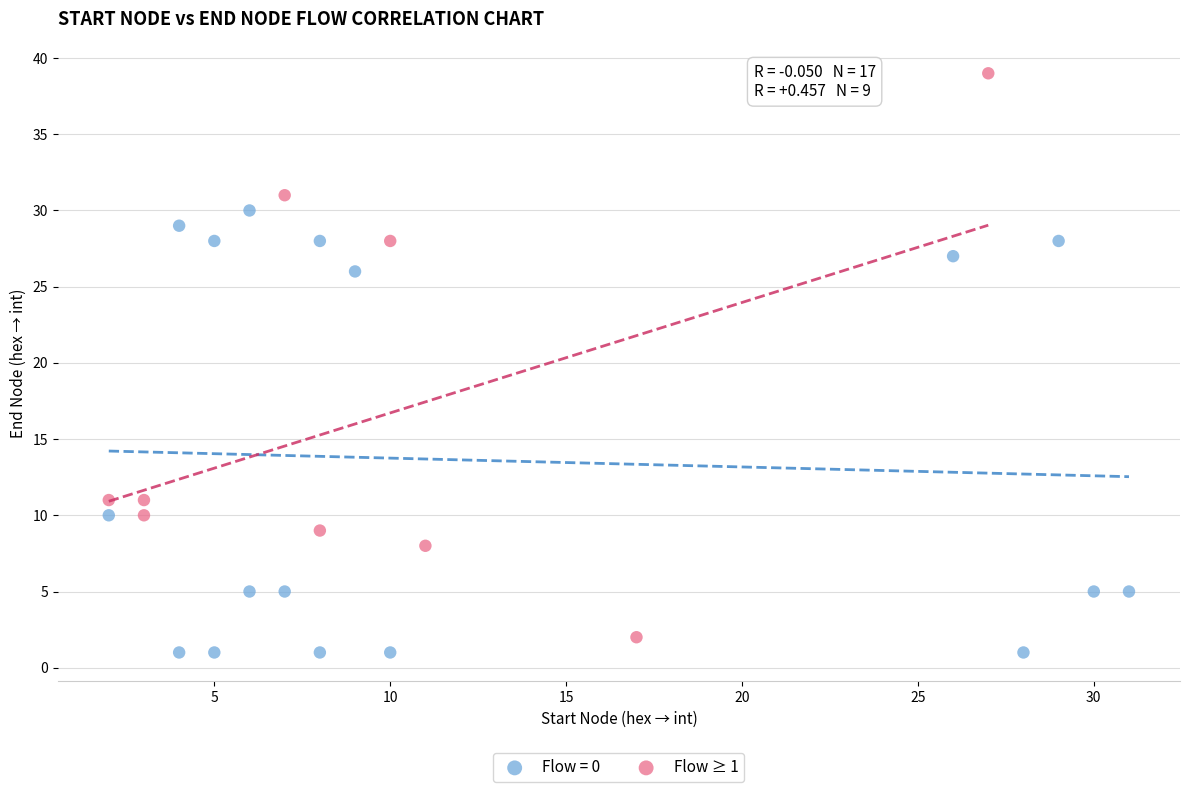

Which series reaches the maximum Y coordinate?

Flow ≥ 1